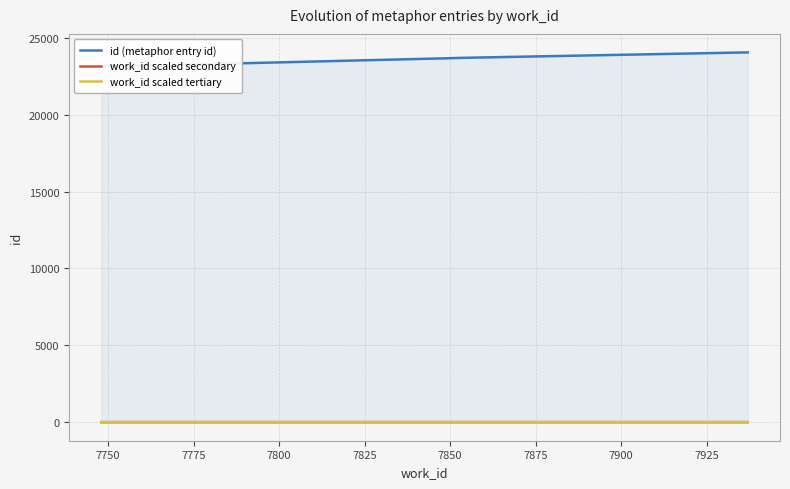

What are all the series names shown in the legend?

id (metaphor entry id), work_id scaled secondary, work_id scaled tertiary